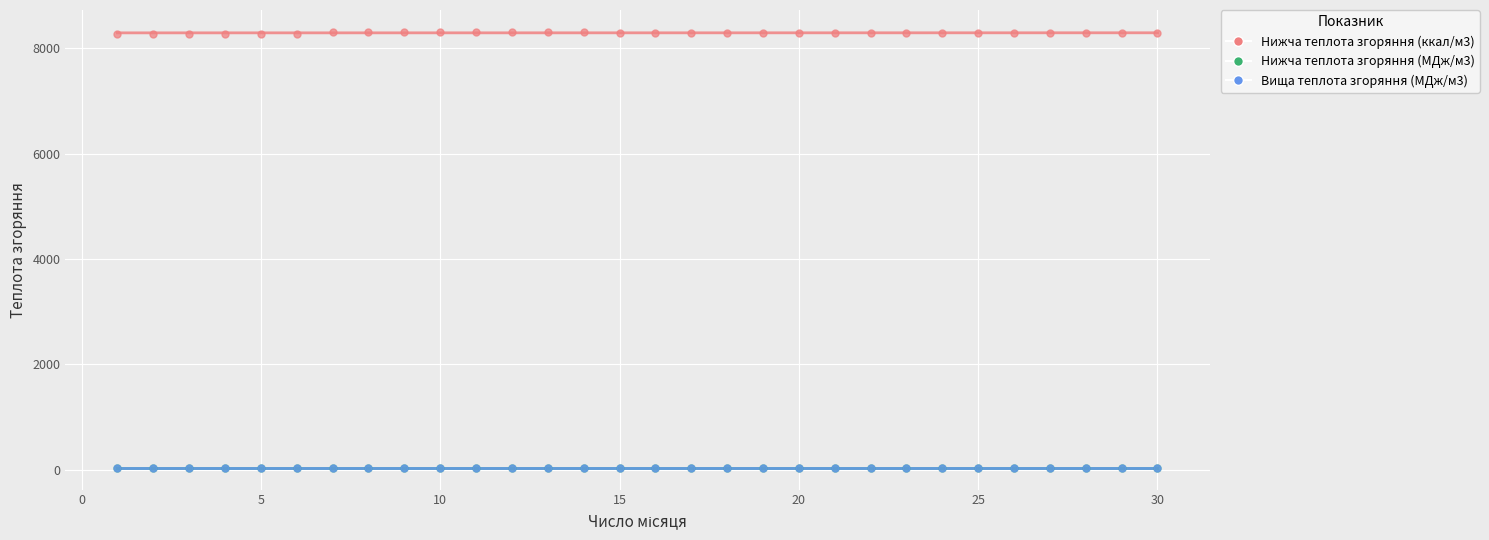

Which series contains the highest Y value?

Нижча теплота згоряння (ккал/м3)